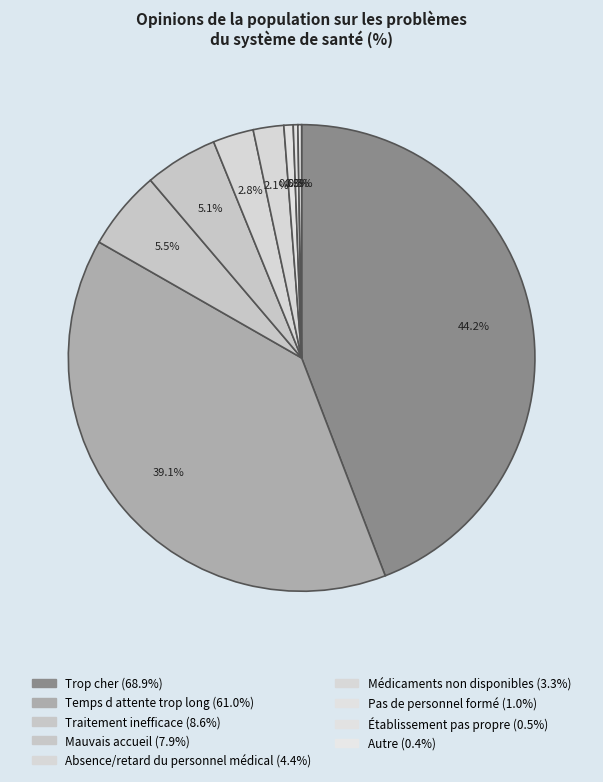

The Absence/retard du personnel médical slice represents 3% of the pie. True or false?

True